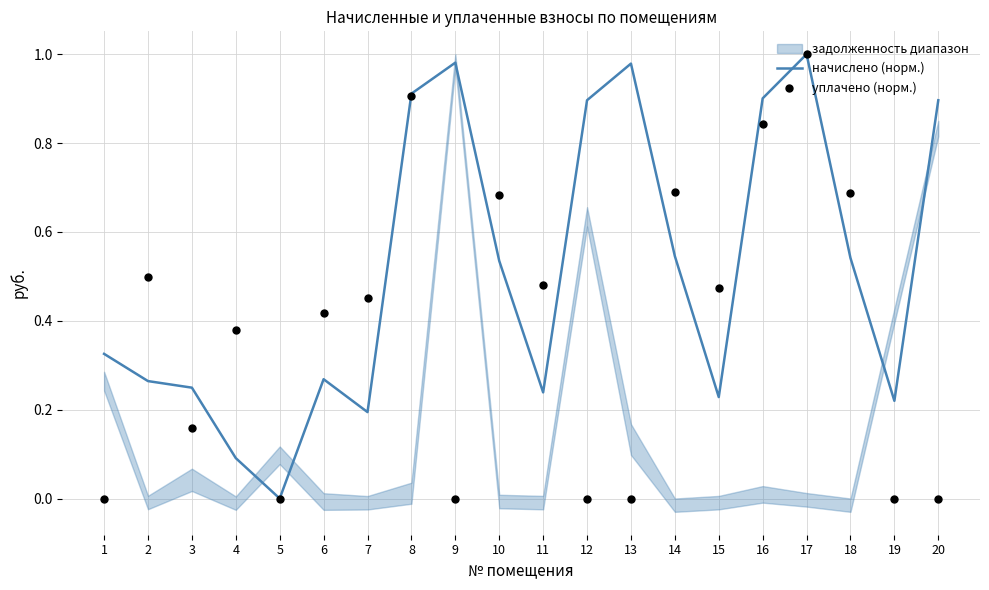

What is the total value across all series at 19?

0.2